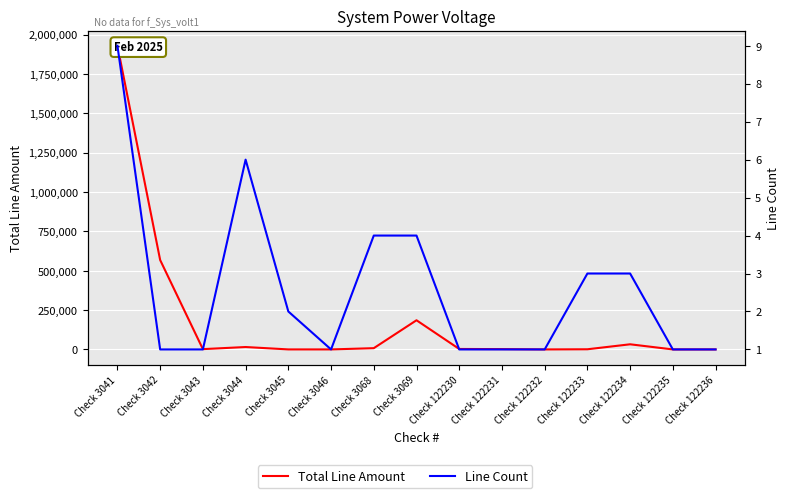

At which label is Line Count closest to 5?

Check 3044